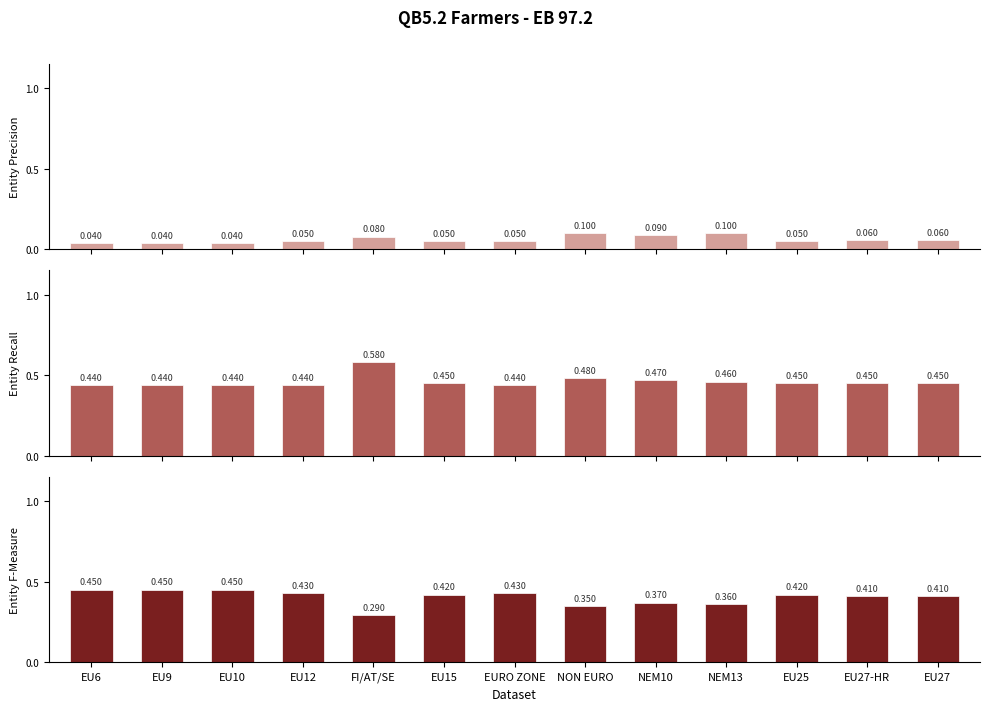

How many Doing too much values are between 0 and 1?

13